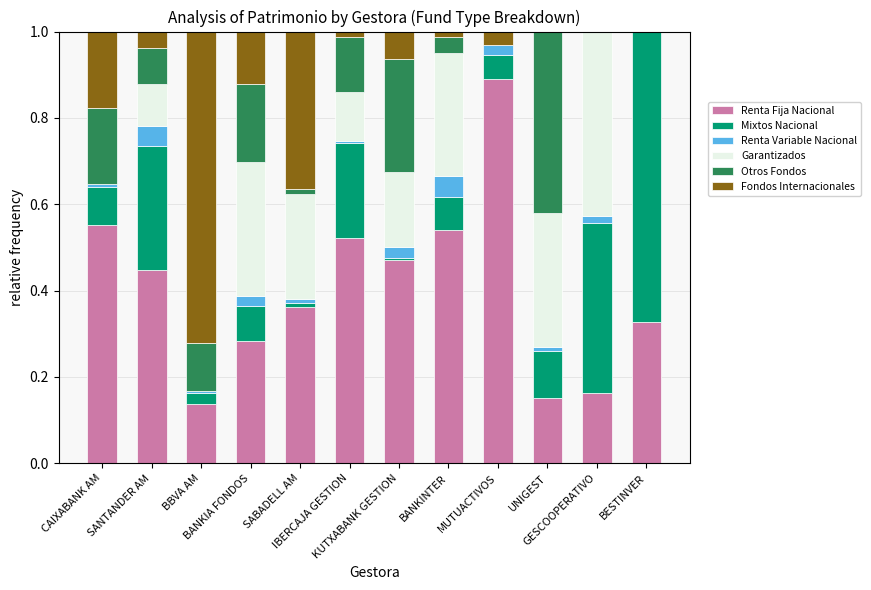

What is the sum of all Renta Fija Nacional values?

4.8